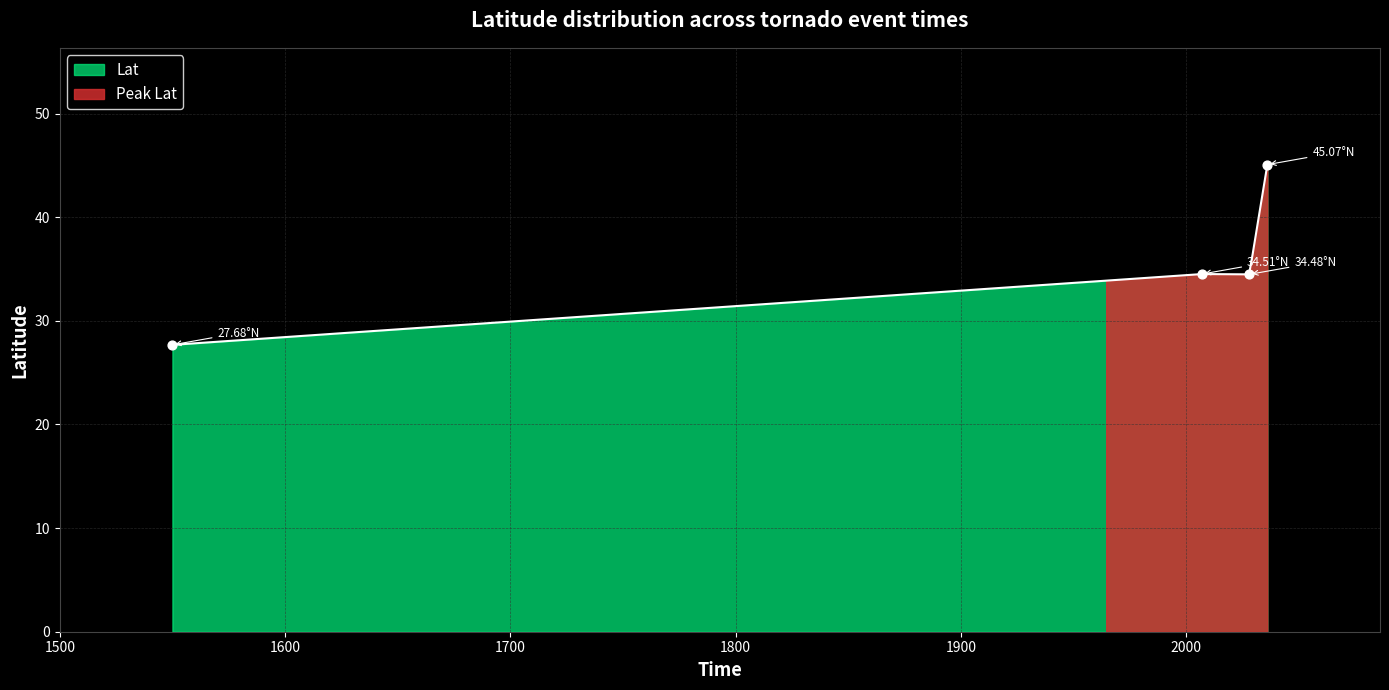

What is the ratio of the value at 1550 to the value at 2036?

0.6